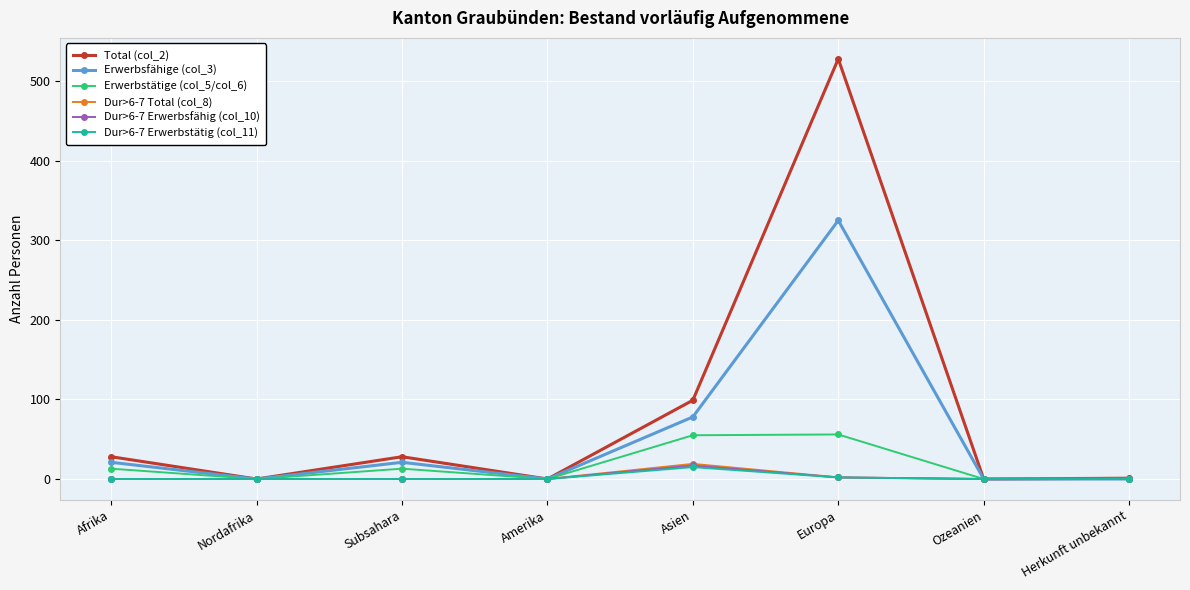

The Dur>6-7 Total (col_8) series shows 0 at Ozeanien. True or false?

True